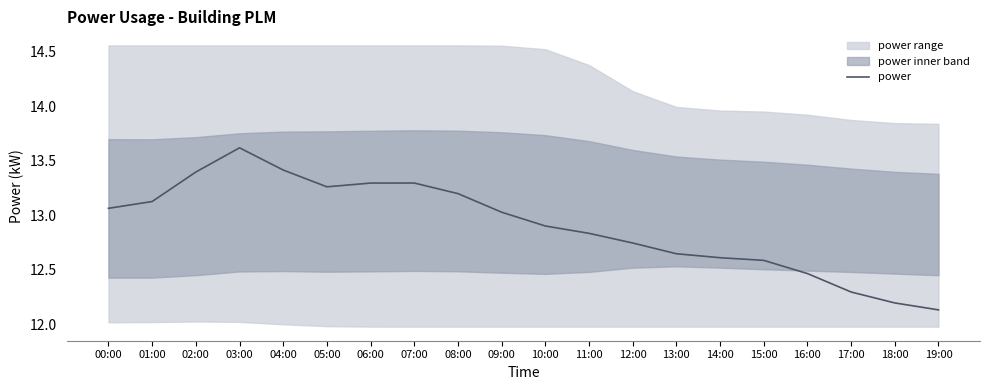

What is the value of the 2nd point from the left?

13.1